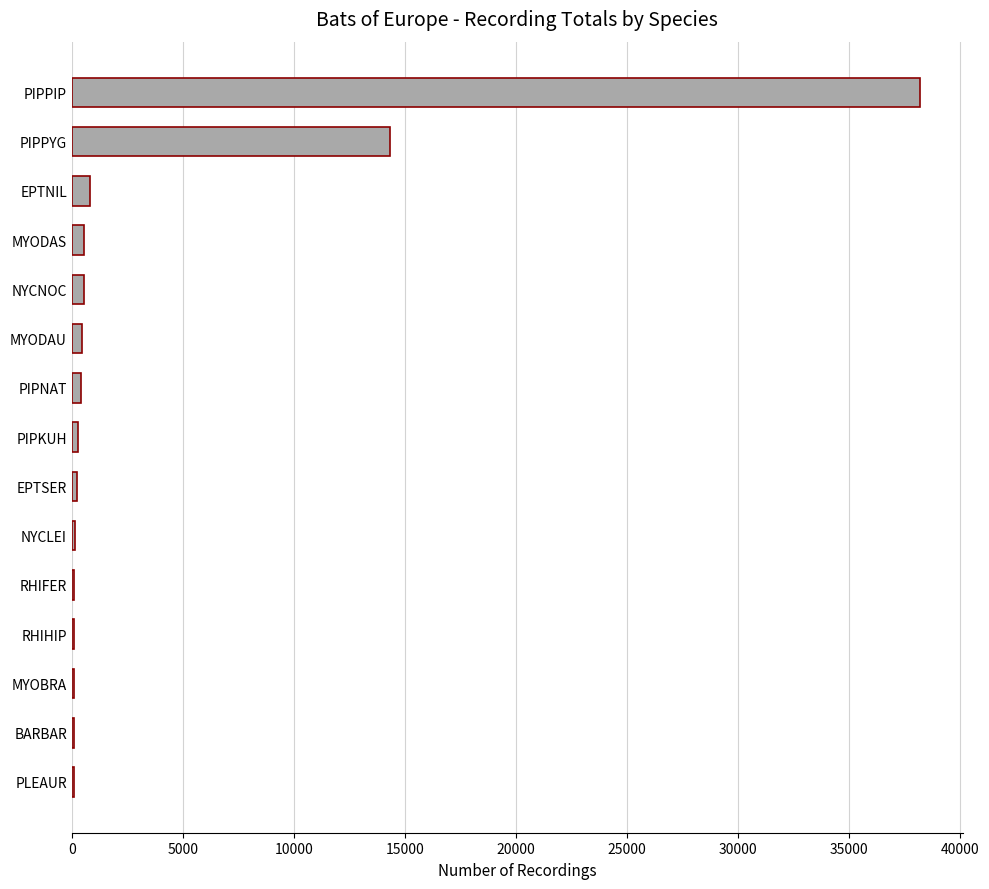

Where is the data nearest to the value 19142?

PIPPYG